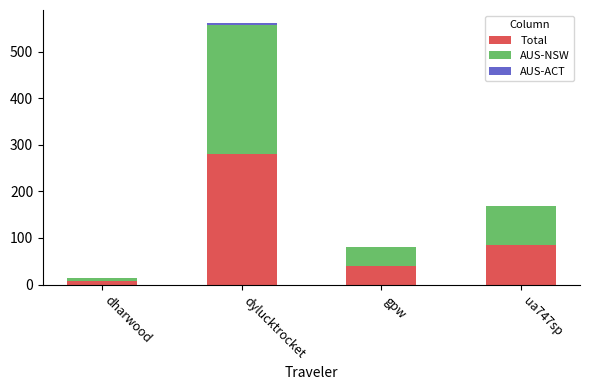

At which label does Total reach its peak?

dylucktrocket